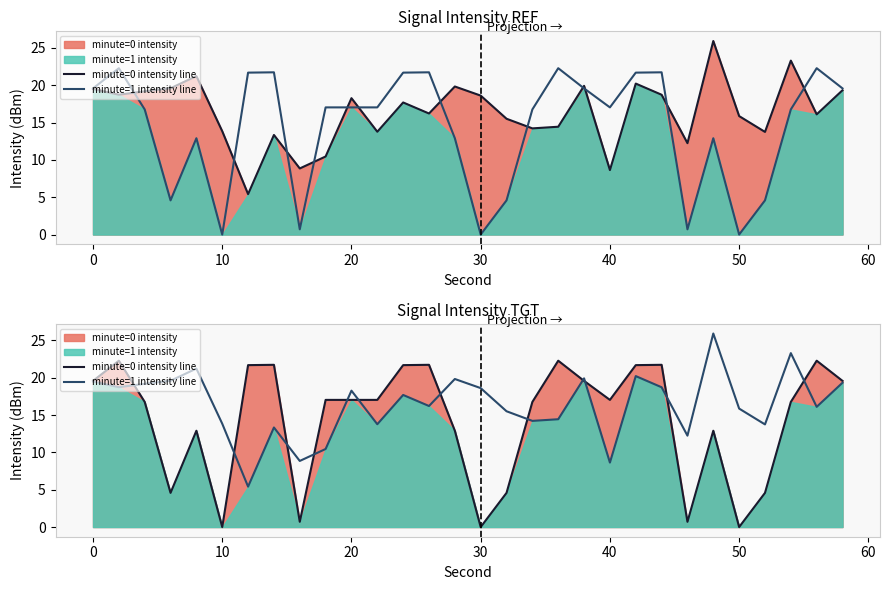

What is the value of the minute=1 intensity line point at the 20th from the left?

19.9